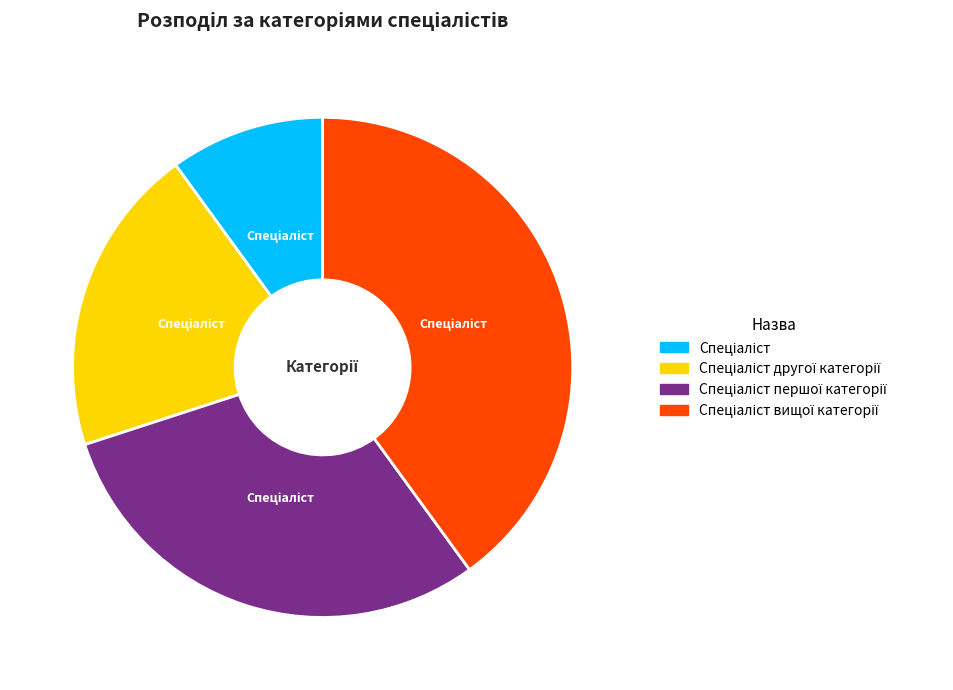

How many segments does this pie chart have?

4